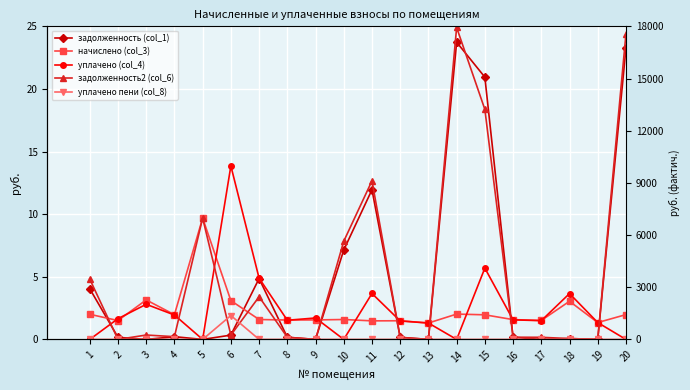

How many lines are shown in the chart?

5